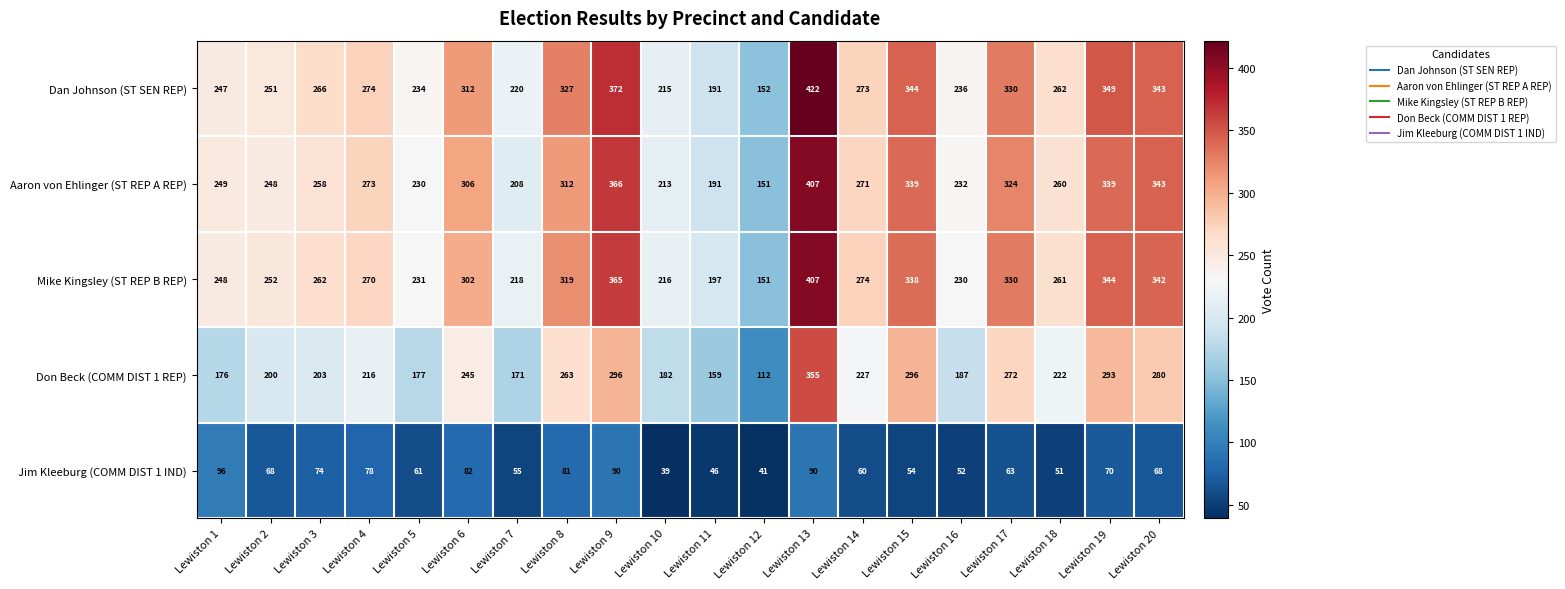

Is it true that Don Beck (COMM DIST 1 REP) equals 176 at Lewiston 1?

True